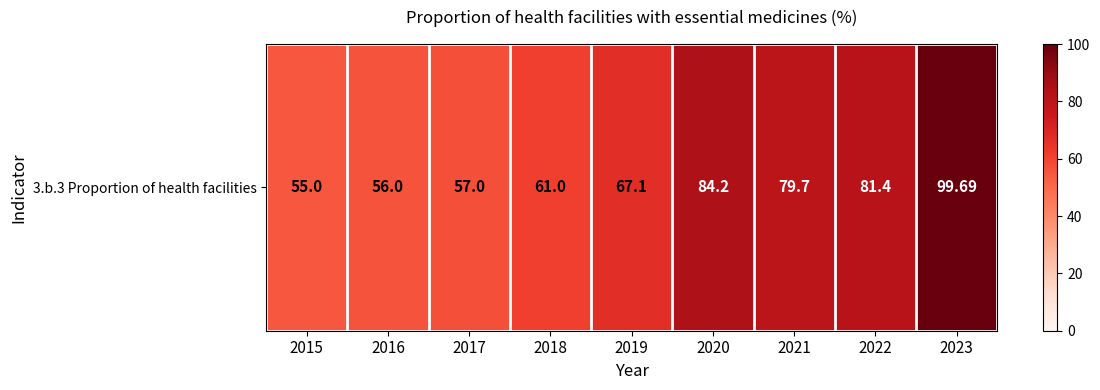

What is the greatest value displayed?

99.7